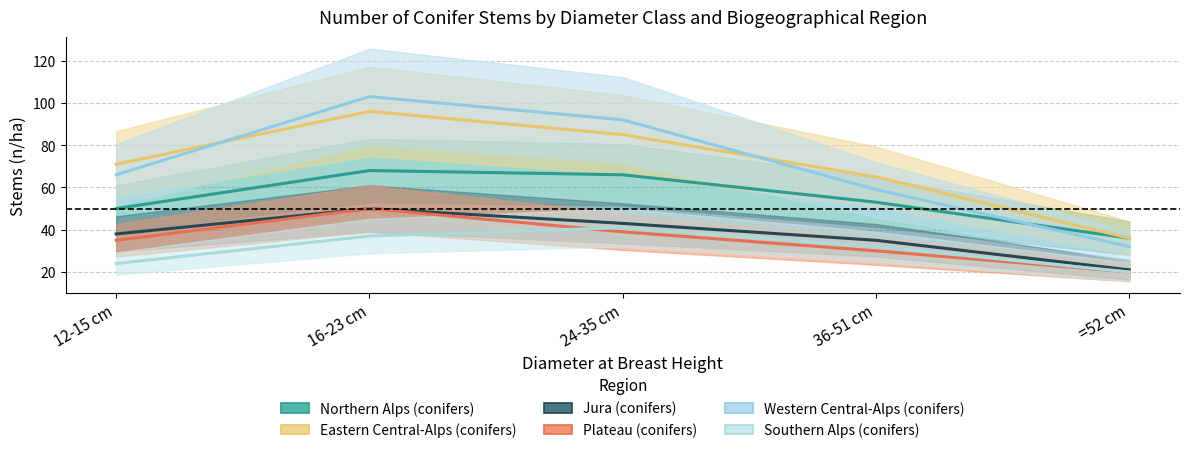

What is the difference between the maximum and second lowest values in the Southern Alps (conifers) series?

17